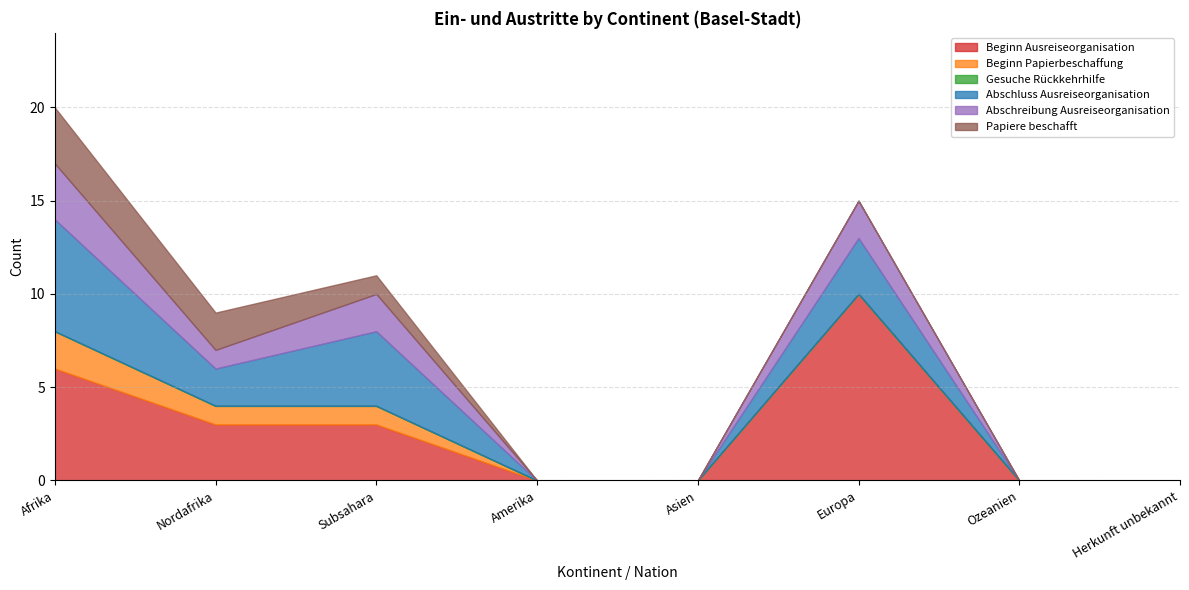

Which has a higher value, Afrika or Ozeanien?

Afrika